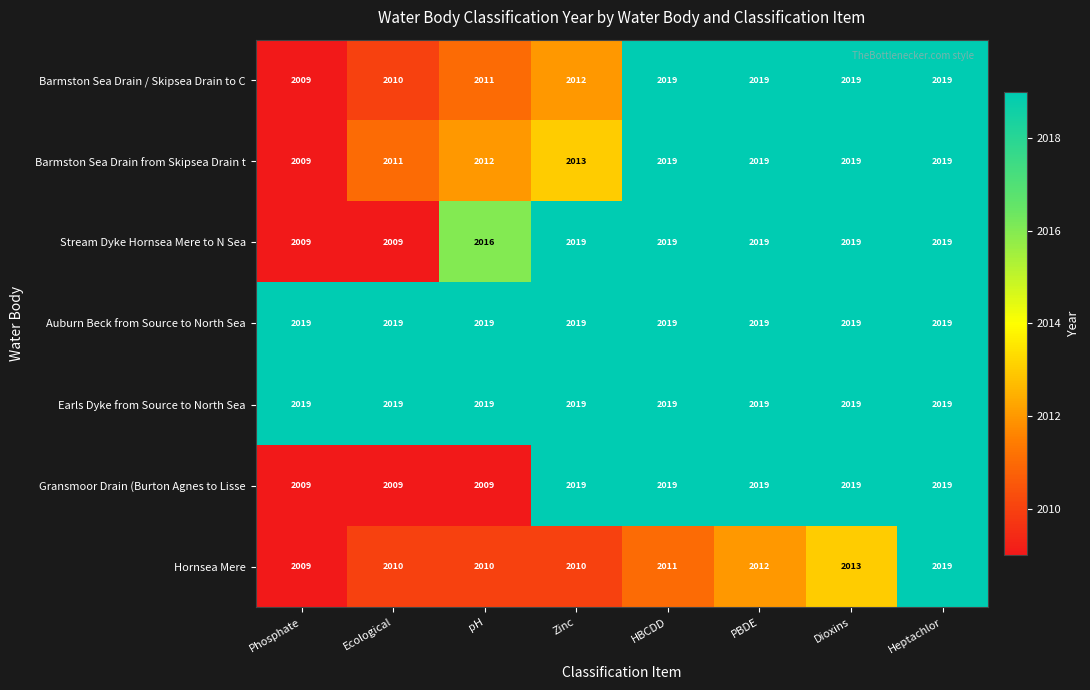

The Gransmoor Drain (Burton Agnes to Lisse series shows 2019 at PBDE. True or false?

True